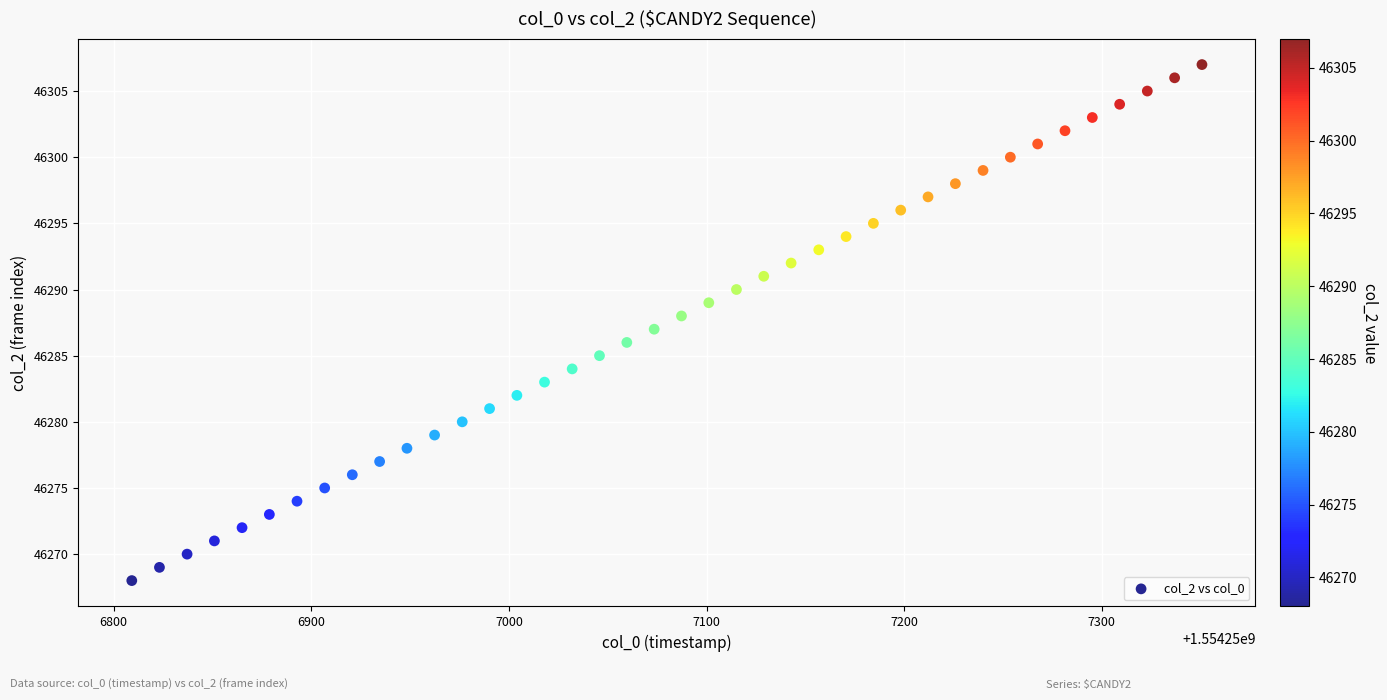

What is the range of Y values (max minus min)?

39